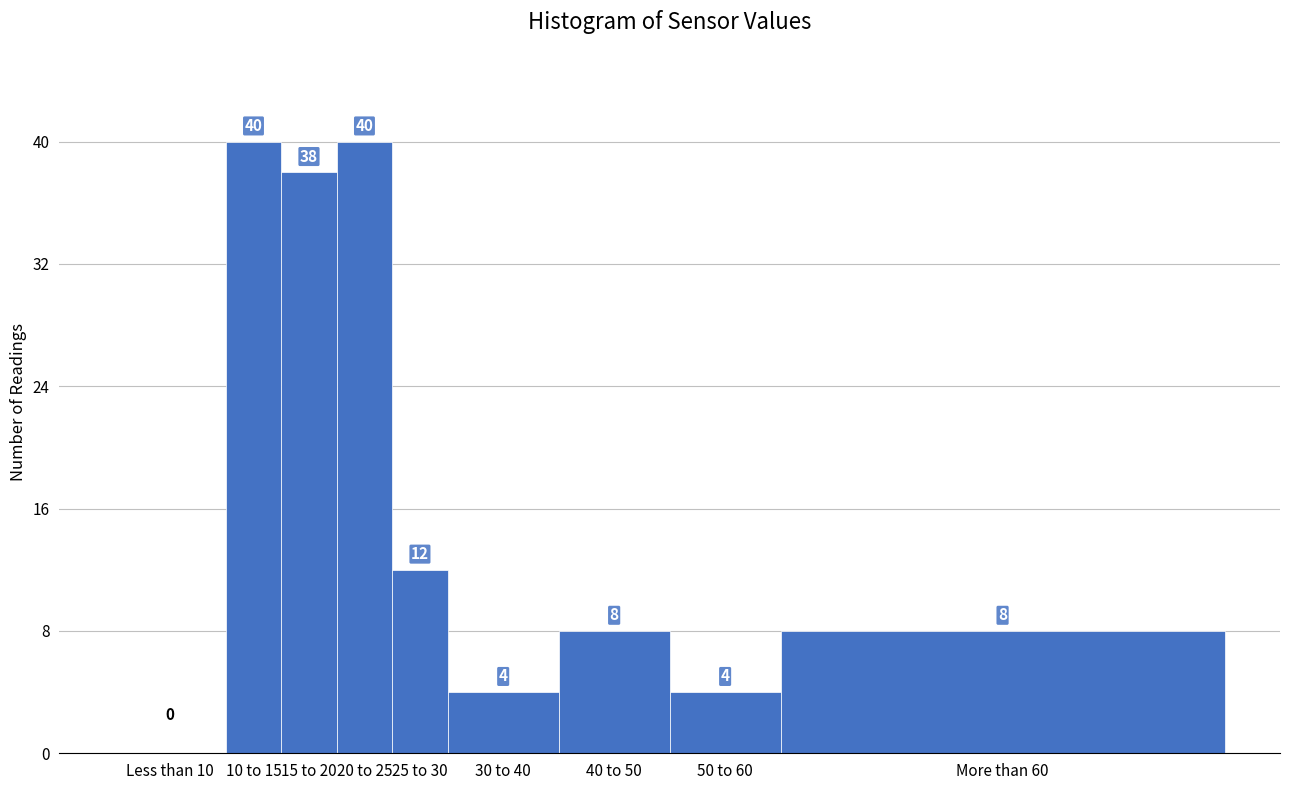

Reading right to left, what are all the values shown in this chart?

More than 60=8	50 to 60=4	40 to 50=8	30 to 40=4	25 to 30=12	20 to 25=40	15 to 20=38	10 to 15=40	Less than 10=0